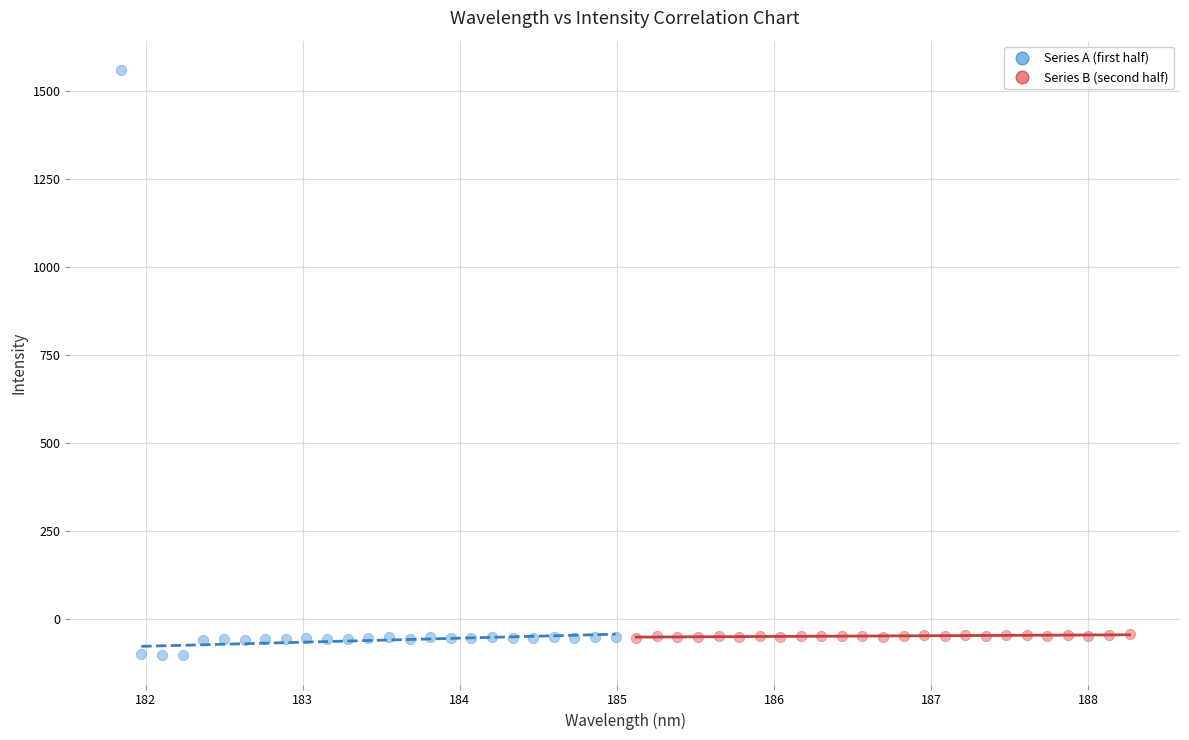

Which series contains the highest Y value?

Series A (first half)